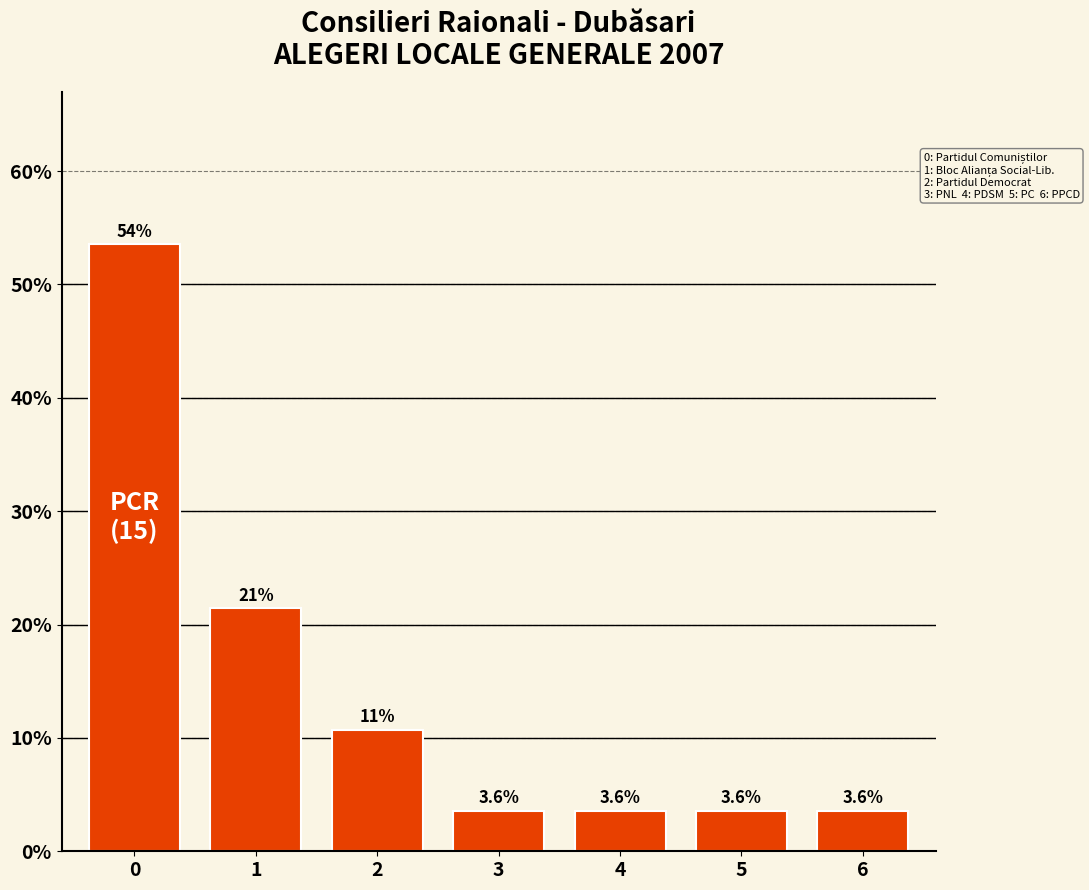

Reading right to left, what are all the values shown in this chart?

6=3.6	5=3.6	4=3.6	3=3.6	2=10.7	1=21.4	0=53.6